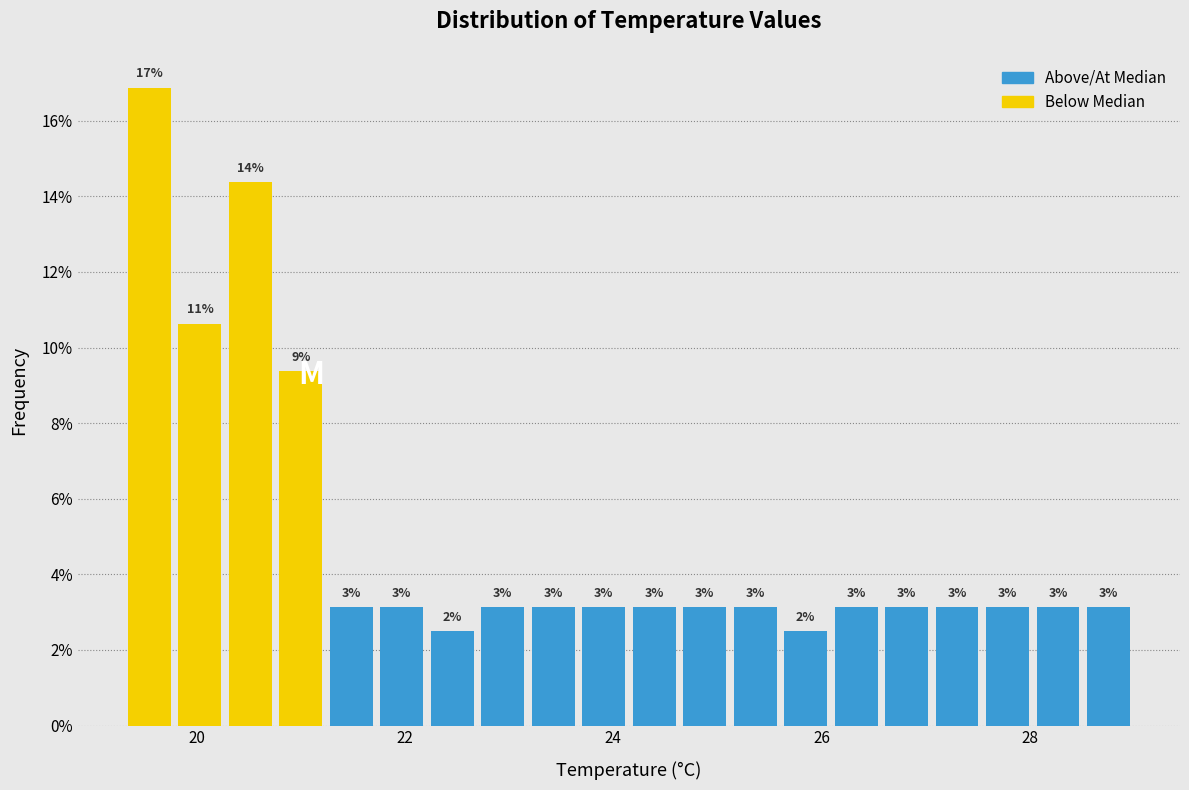

Read against the x-axis, roughly where is the centre of the tallest bar?

19.6